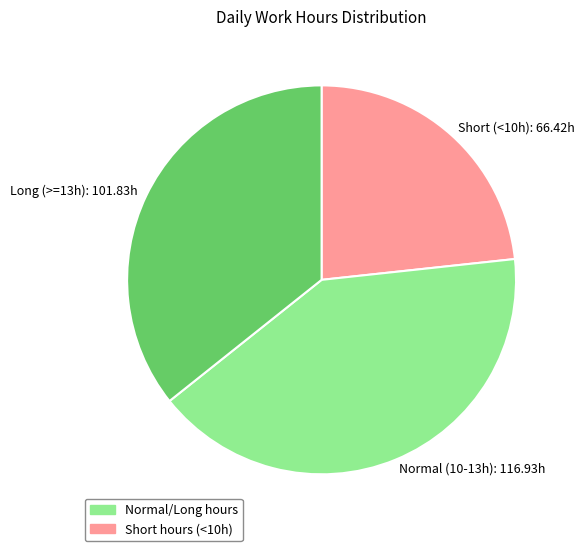

How many slices are in this pie chart?

3